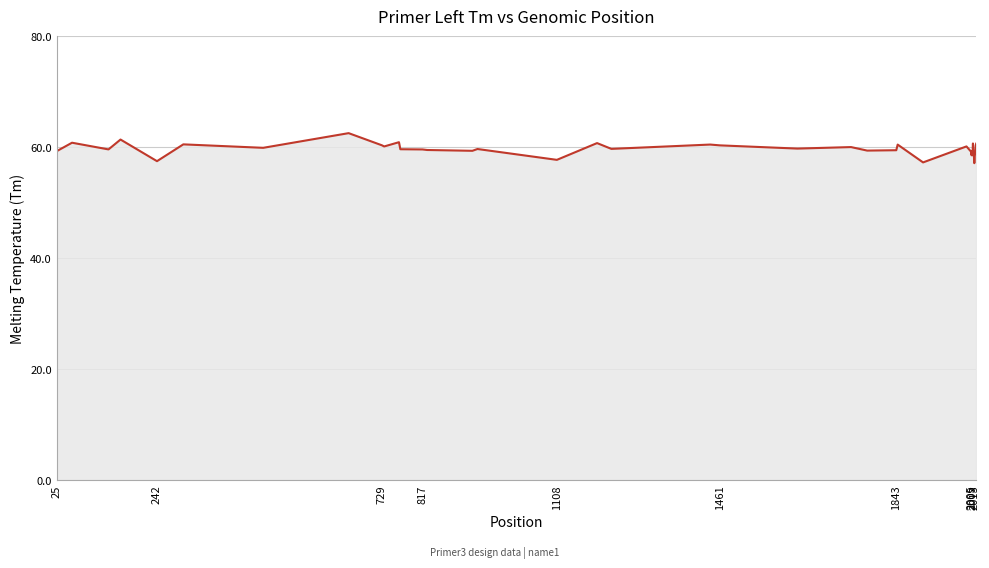

What is the minimum value shown in the chart?

57.1